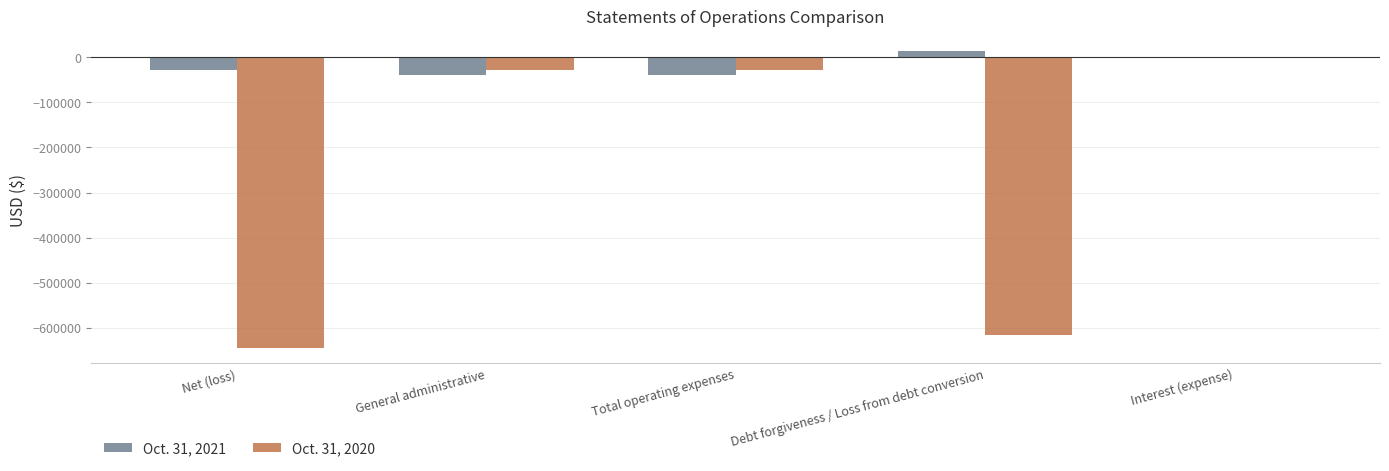

Between Total operating expenses and Interest (expense), which series saw the biggest shift?

Oct. 31, 2021